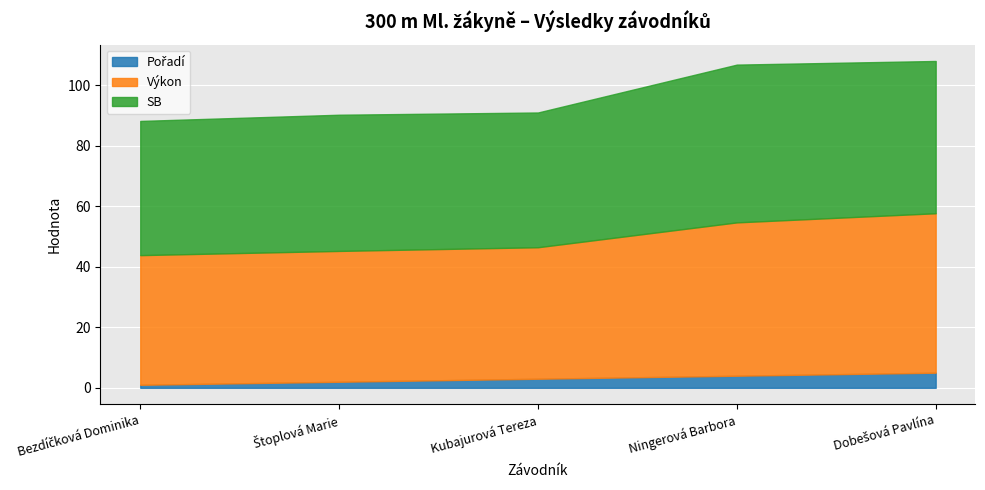

Between Ningerová Barbora and Kubajurová Tereza, which is larger?

Ningerová Barbora